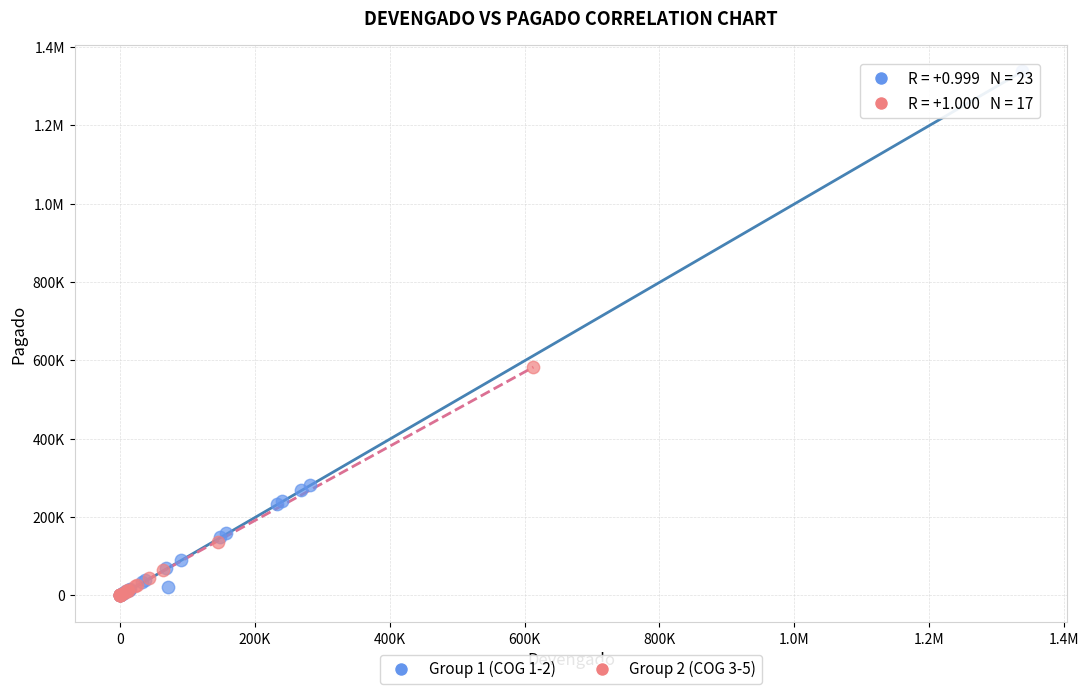

What are all the series names shown in the legend?

Group 1 (COG 1-2), Group 2 (COG 3-5)